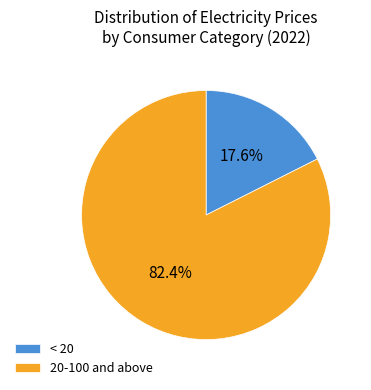

Between < 20 and 20-100 and above, which is larger?

20-100 and above